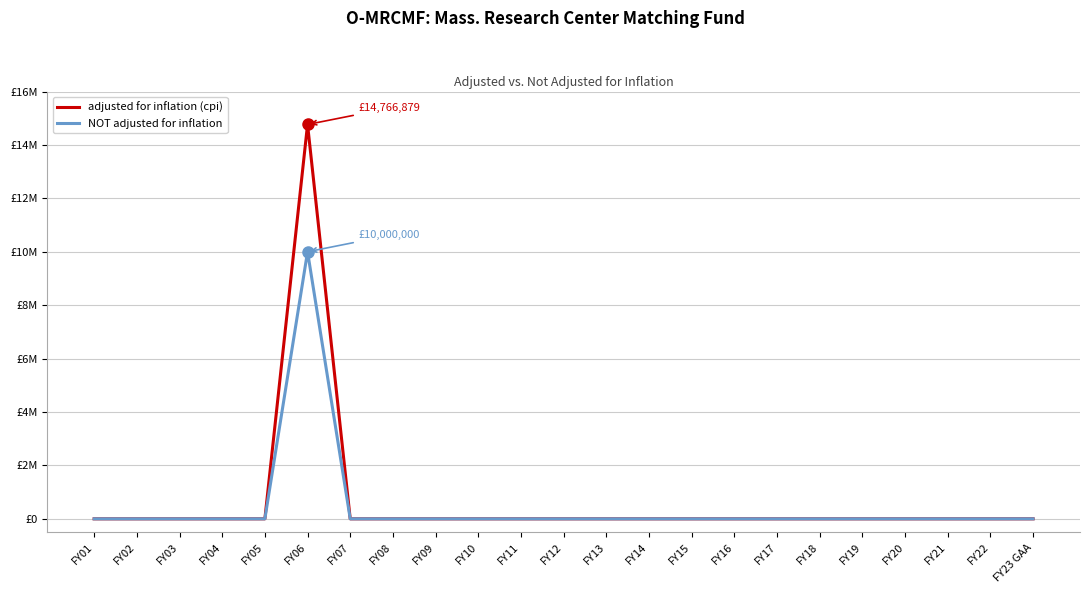

What position from the right is FY01?

23